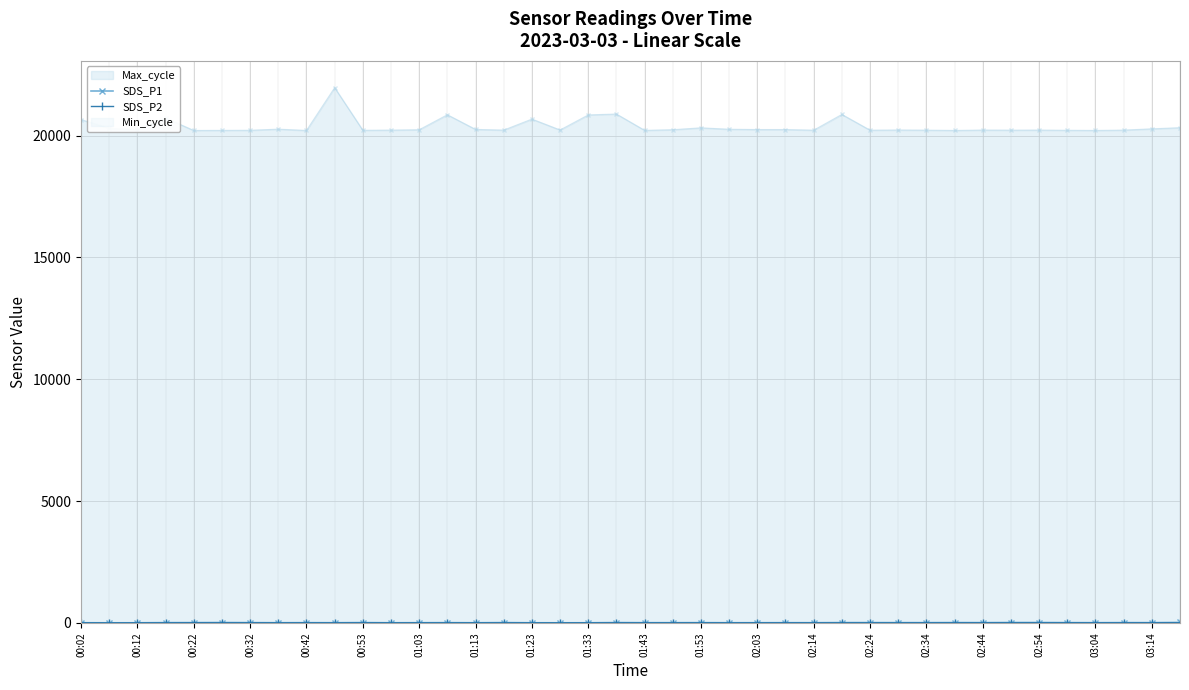

True or false: SDS_P1 has more than 1 points higher than both neighbors.

True